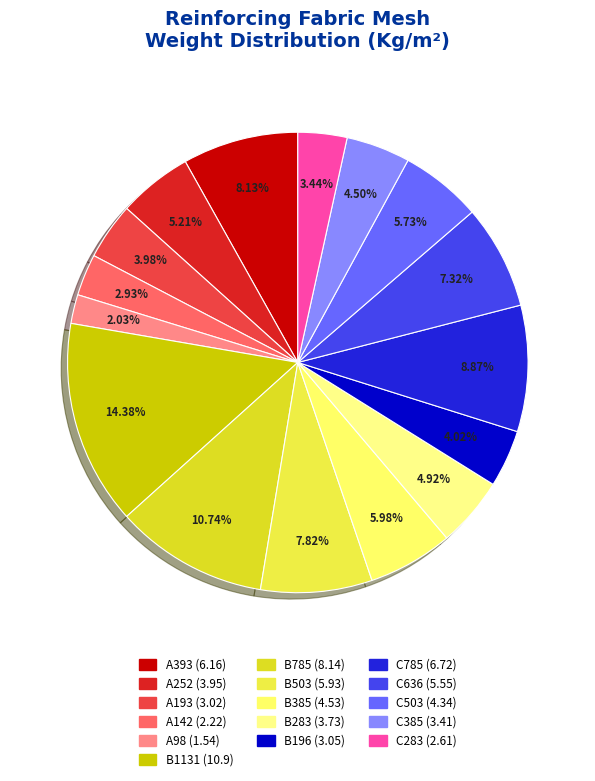

The C503 slice represents 1% of the pie. True or false?

False